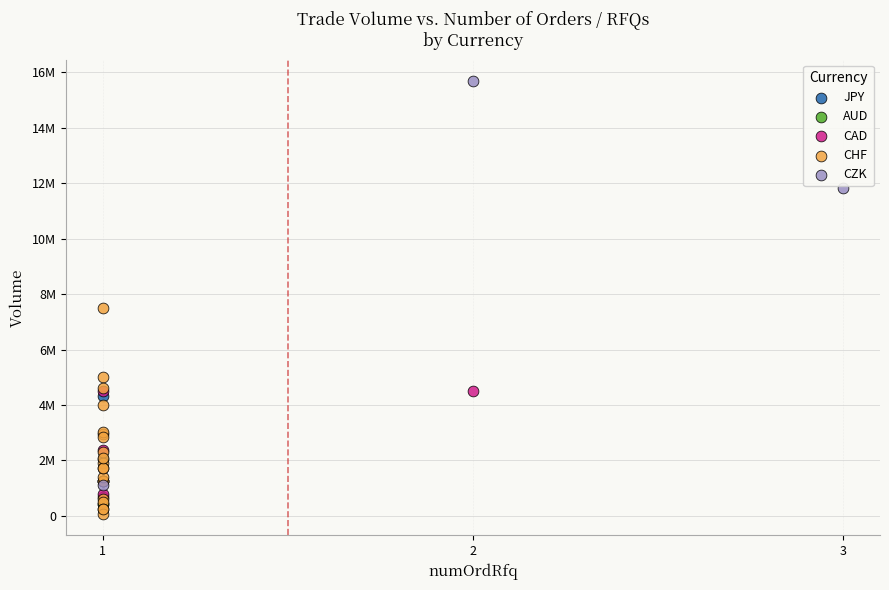

What are all the series names shown in the legend?

JPY, AUD, CAD, CHF, CZK